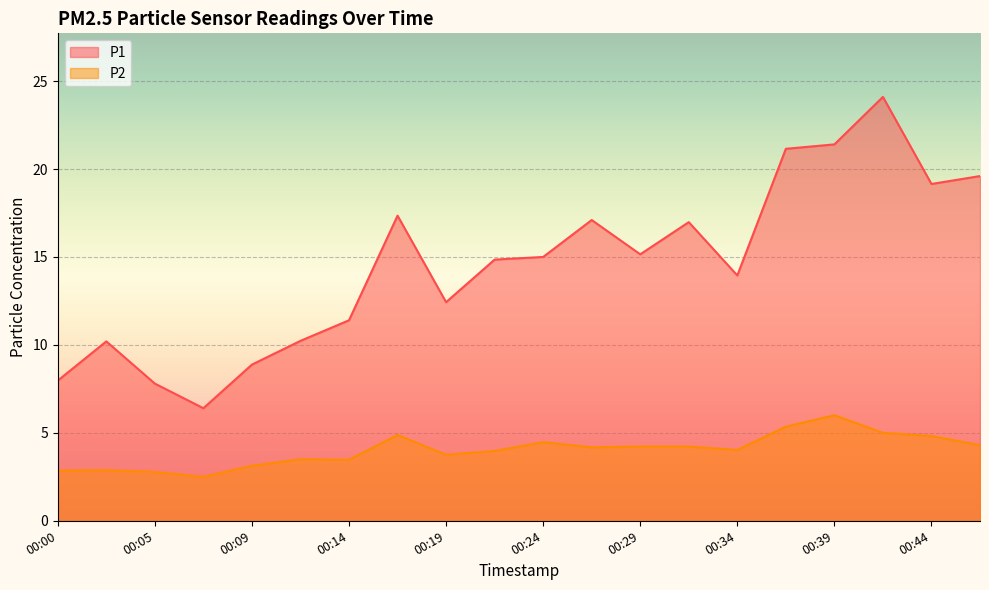

What is the value of the P2 point at the 11th from the left?

4.5